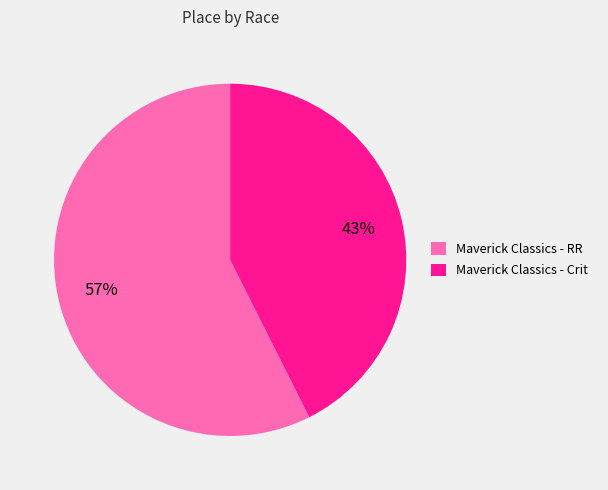

To the nearest percent, what is the combined percentage of Maverick Classics - RR and Maverick Classics - Crit?

100%